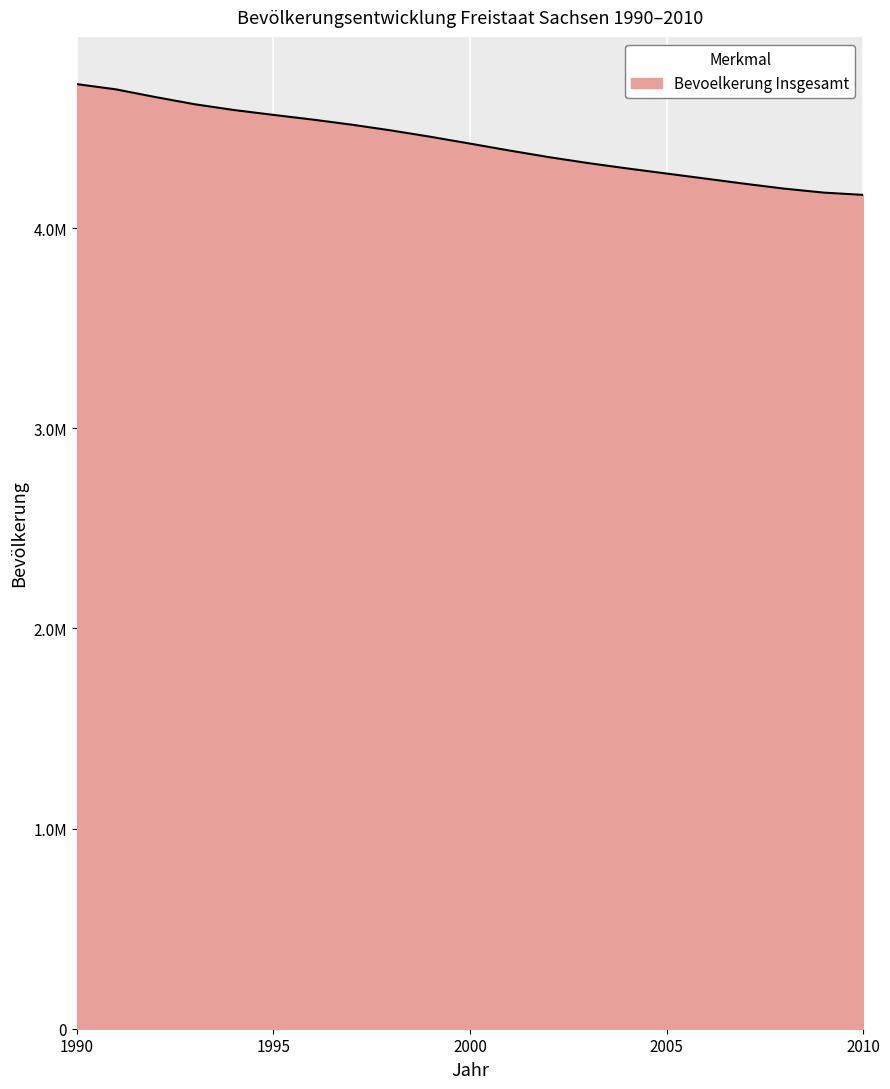

Which label corresponds to the smallest value in the chart?

2010